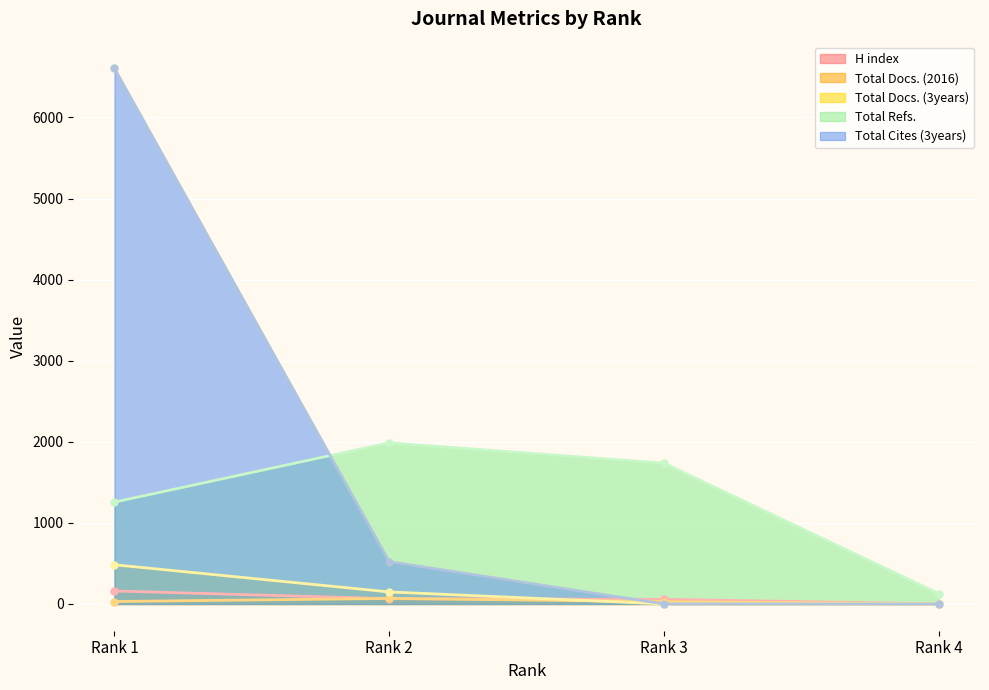

Is it true that Total Cites (3years) equals 521 at Rank 2?

True